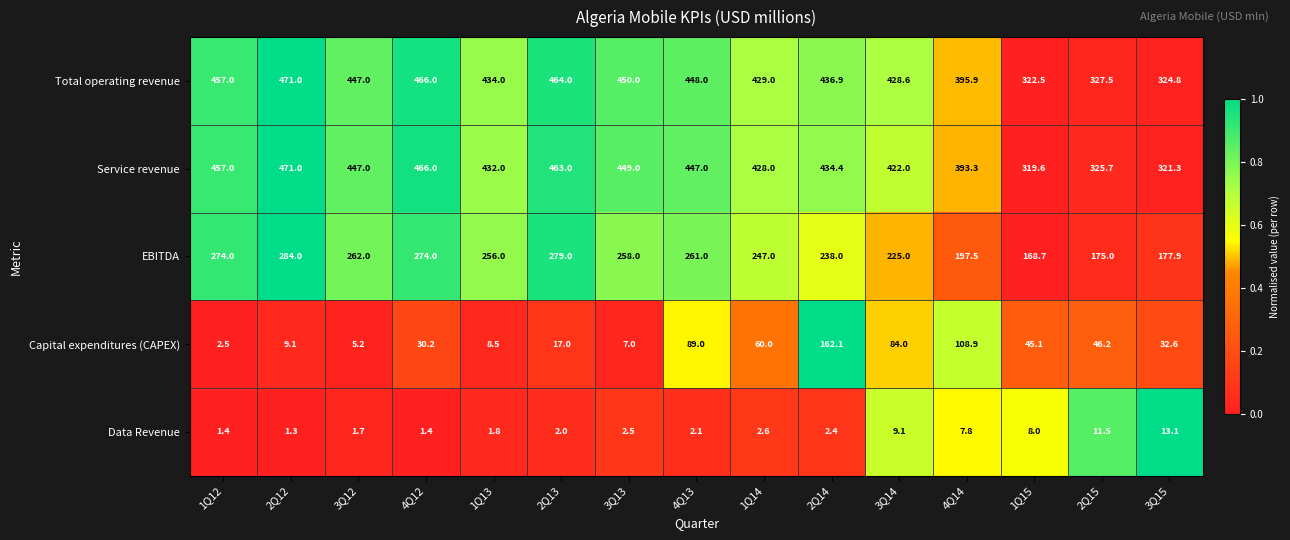

The value of Service revenue at 4Q12 is 138.7. True or false?

False